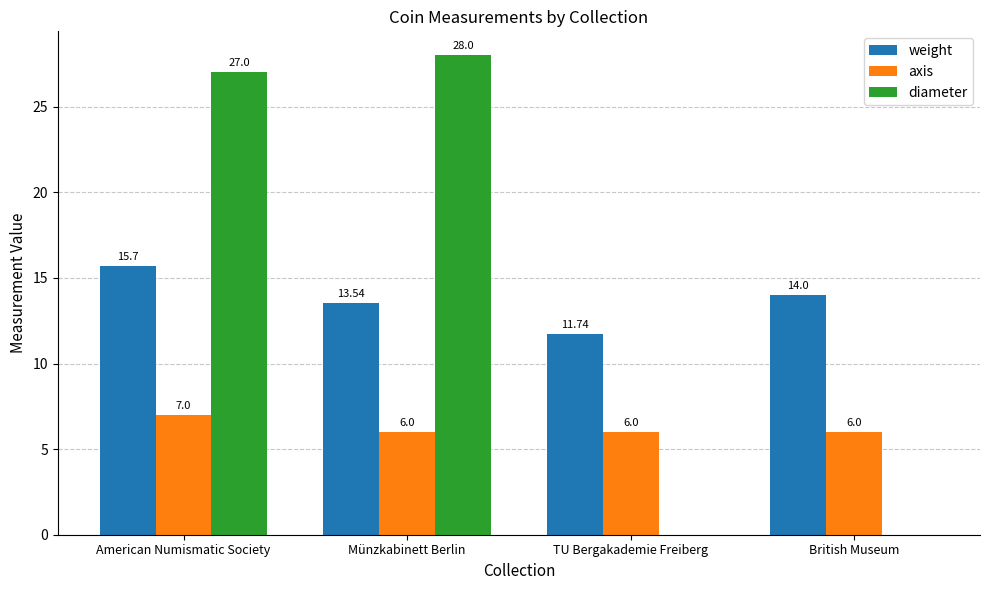

How many values in diameter are above zero?

2